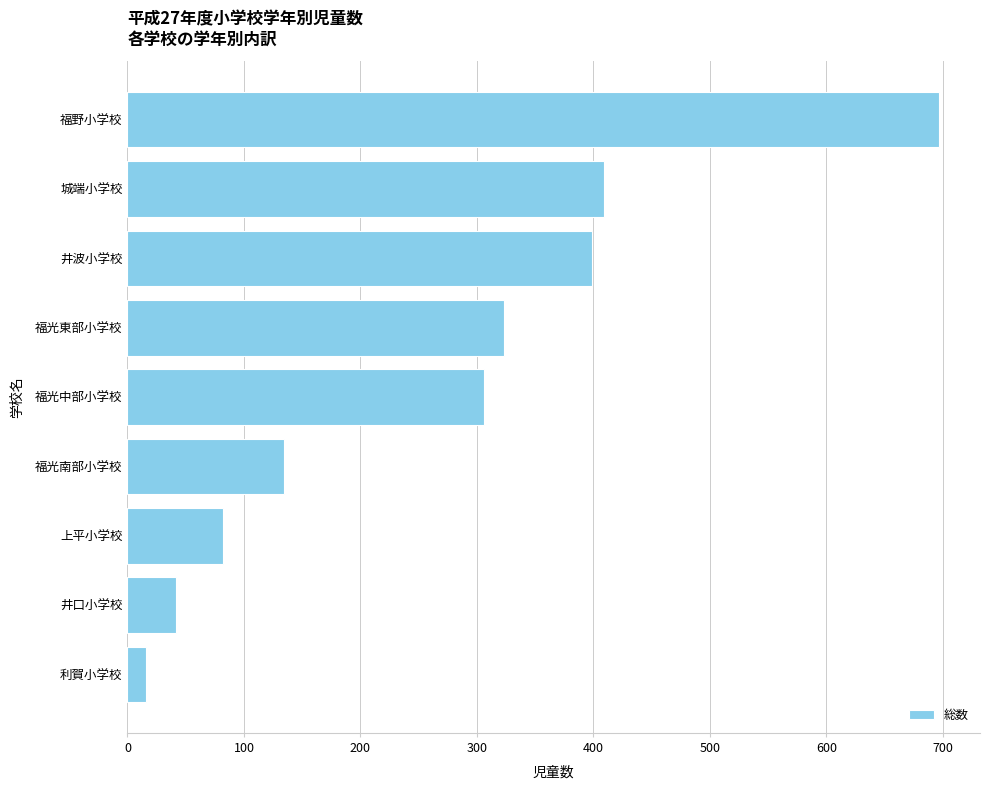

What is the sum of all values?

2408